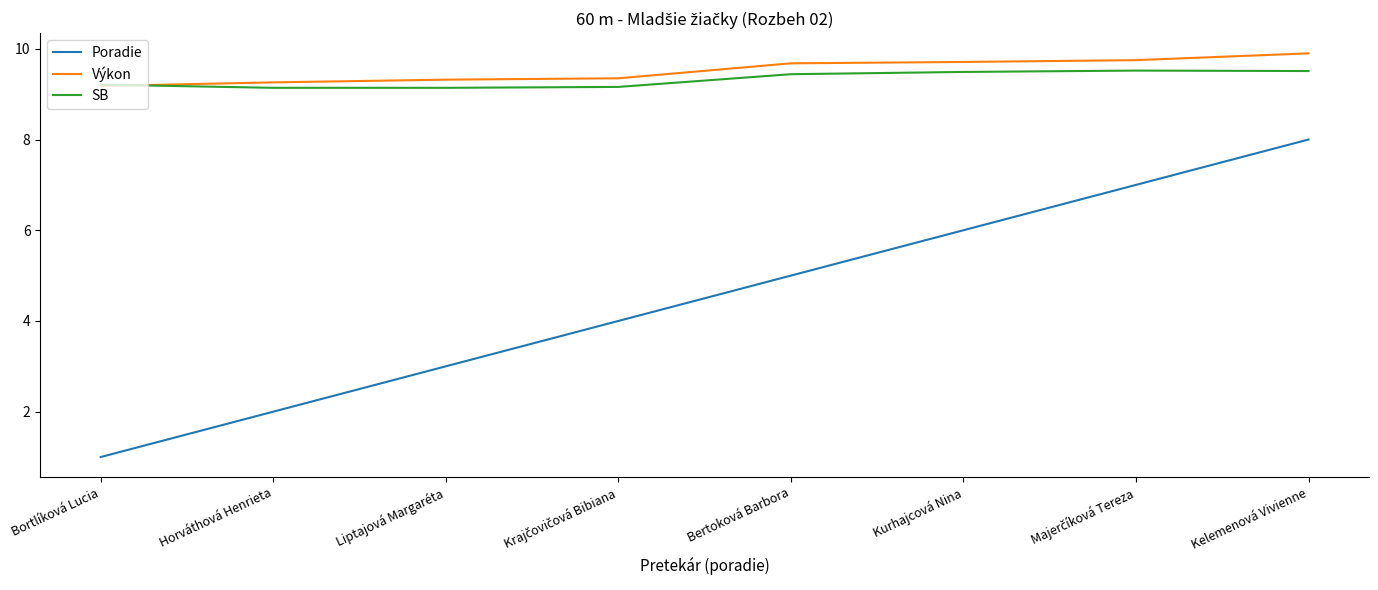

What is the average value of the SB series?

9.3